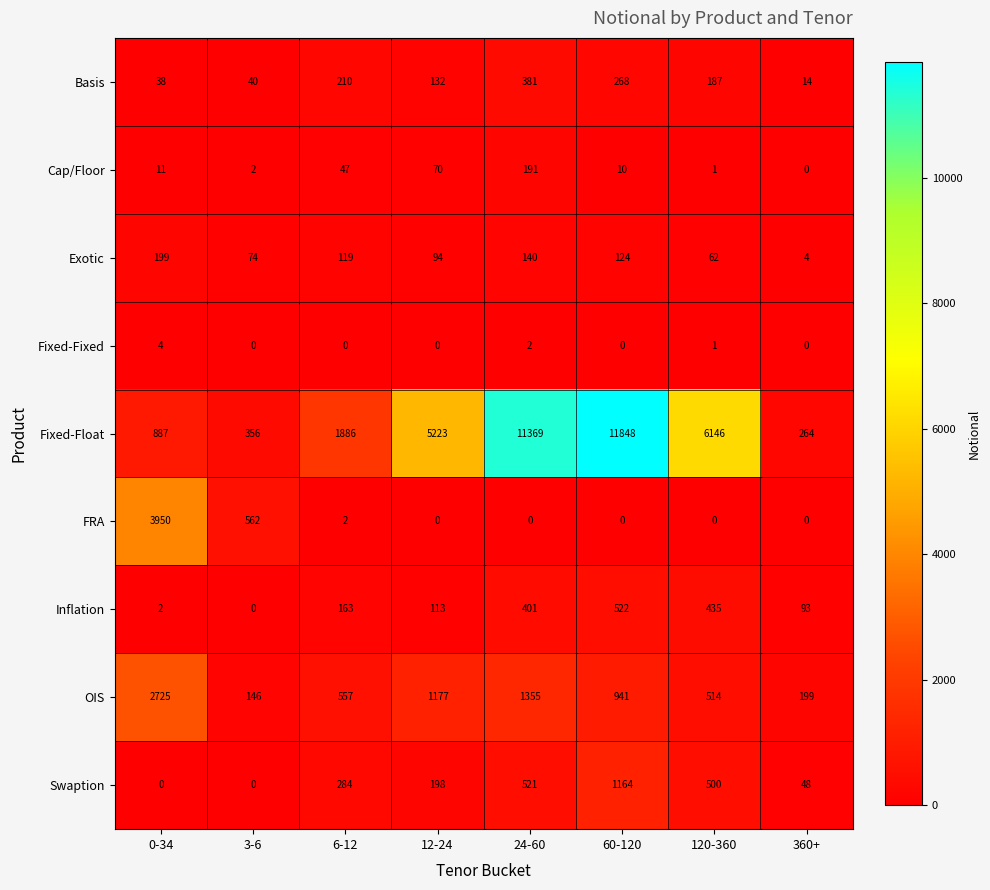

How many positive values does the Fixed-Fixed series have?

3